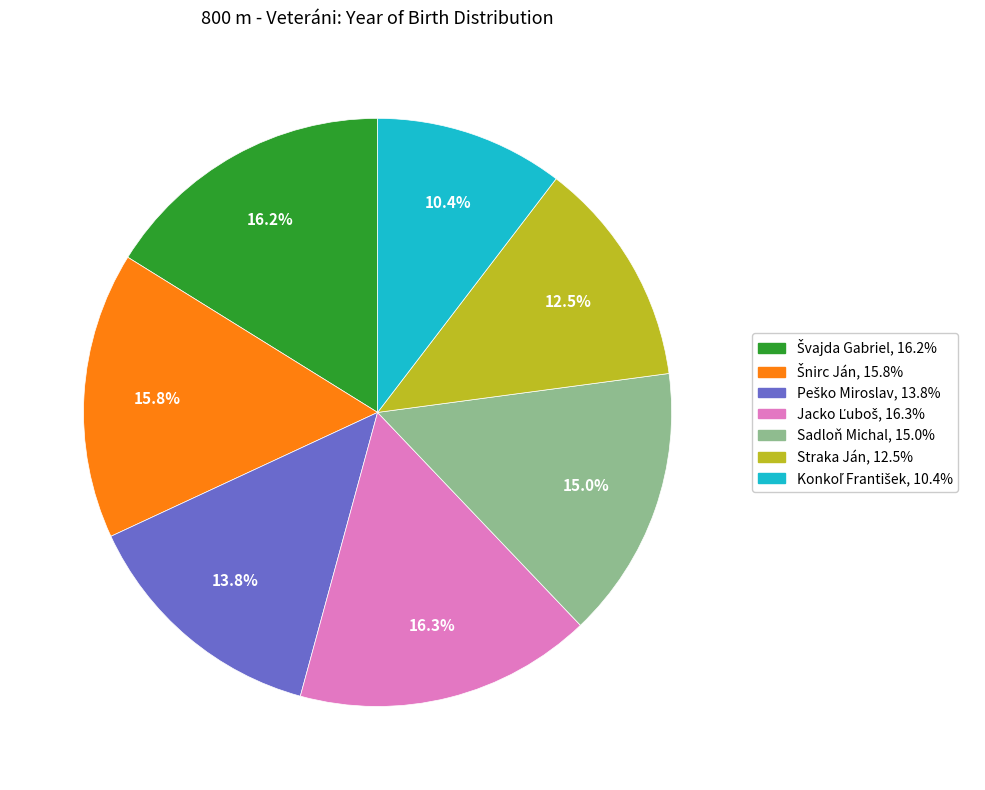

What is the total percentage of Sadloň Michal and Straka Ján?

27.5%